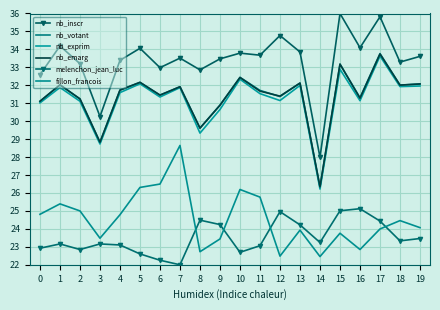

Reading right to left, extract all data points from this chart.

nb_inscr: 19=33.6	18=33.3	17=35.8	16=34.1	15=36.0	14=28.0	13=33.9	12=34.8	11=33.7	10=33.8	9=33.5	8=32.9	7=33.5	6=33.0	5=34.1	4=33.4	3=30.3	2=33.2	1=34.2	0=32.6
nb_votant: 19=32.1	18=32.0	17=33.8	16=31.3	15=33.2	14=26.3	13=32.1	12=31.4	11=31.7	10=32.4	9=30.9	8=29.6	7=31.9	6=31.5	5=32.2	4=31.7	3=28.8	2=31.2	1=32.0	0=31.1
nb_exprim: 19=32.0	18=31.9	17=33.6	16=31.1	15=32.9	14=26.2	13=32.0	12=31.2	11=31.5	10=32.3	9=30.7	8=29.3	7=31.9	6=31.3	5=32.1	4=31.6	3=28.7	2=31.1	1=31.9	0=31.0
nb_emarg: 19=32.1	18=32.0	17=33.7	16=31.3	15=33.2	14=26.3	13=32.1	12=31.4	11=31.7	10=32.4	9=30.9	8=29.6	7=31.9	6=31.5	5=32.2	4=31.7	3=28.8	2=31.2	1=32.0	0=31.1
melenchon_jean_luc: 19=23.5	18=23.3	17=24.4	16=25.1	15=25.0	14=23.2	13=24.2	12=25.0	11=23.1	10=22.7	9=24.2	8=24.5	7=22.0	6=22.3	5=22.6	4=23.1	3=23.2	2=22.9	1=23.2	0=22.9
fillon_francois: 19=24.1	18=24.5	17=24.0	16=22.9	15=23.8	14=22.5	13=23.9	12=22.5	11=25.8	10=26.2	9=23.4	8=22.7	7=28.6	6=26.5	5=26.3	4=24.8	3=23.5	2=25.0	1=25.4	0=24.8